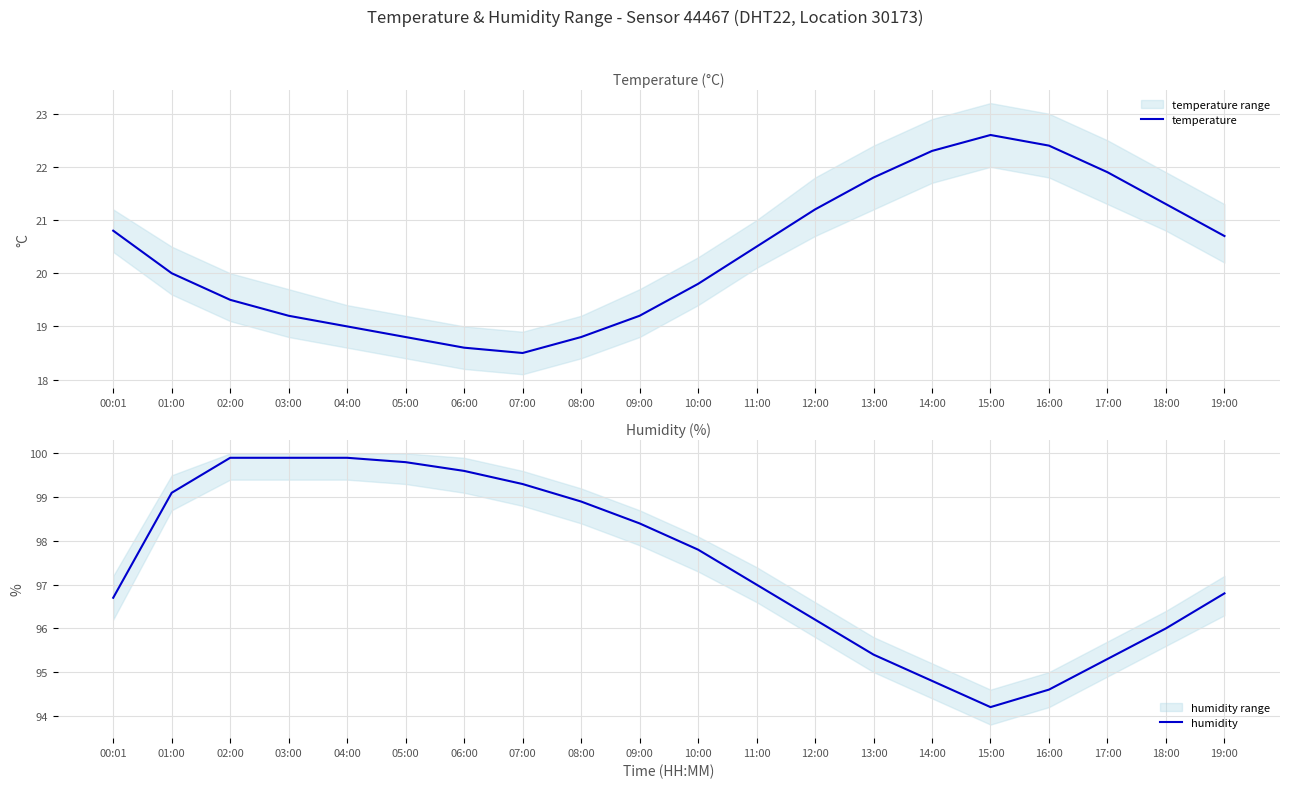

Reading right to left, transcribe all the data shown in this chart.

temperature: 20.7	21.3	21.9	22.4	22.6	22.3	21.8	21.2	20.5	19.8	19.2	18.8	18.5	18.6	18.8	19.0	19.2	19.5	20.0	20.8
humidity: 96.8	96.0	95.3	94.6	94.2	94.8	95.4	96.2	97.0	97.8	98.4	98.9	99.3	99.6	99.8	99.9	99.9	99.9	99.1	96.7